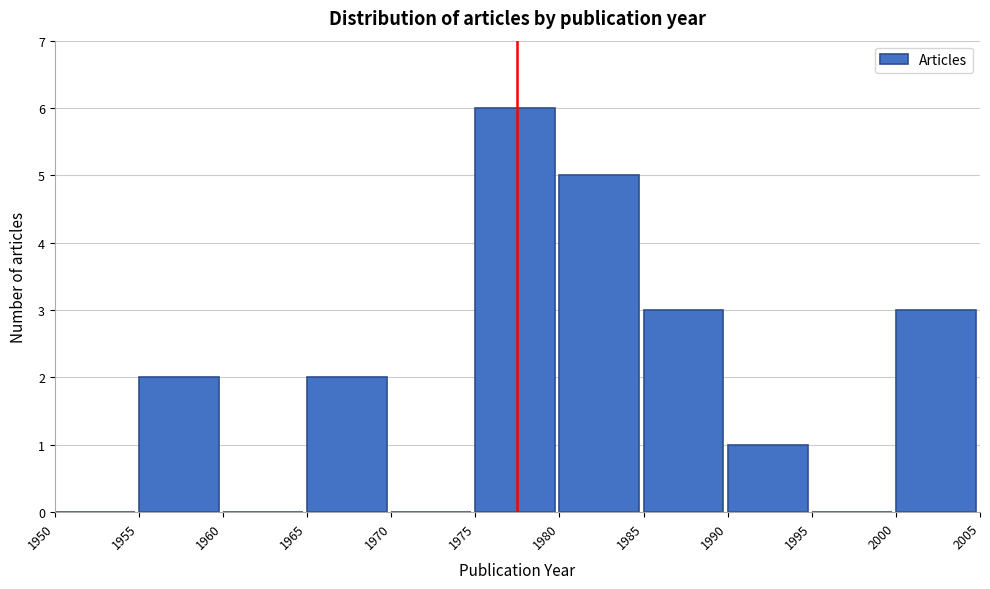

Reading left to right, list every bar in this chart as the range it spans on the x-axis followed by its height. The values are not printed on the chart, so give them approximately, as read against the axis.

1950 to 1955: 0
1955 to 1960: 2
1960 to 1965: 0
1965 to 1970: 2
1970 to 1975: 0
1975 to 1980: 6
1980 to 1985: 5
1985 to 1990: 3
1990 to 1995: 1
1995 to 2000: 0
2000 to 2005: 3